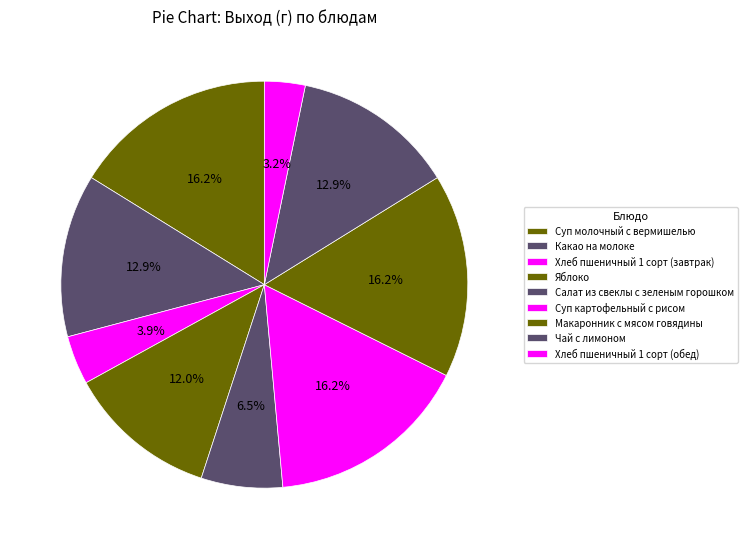

To the nearest percent, what percentage of the pie is Чай с лимоном?

13%